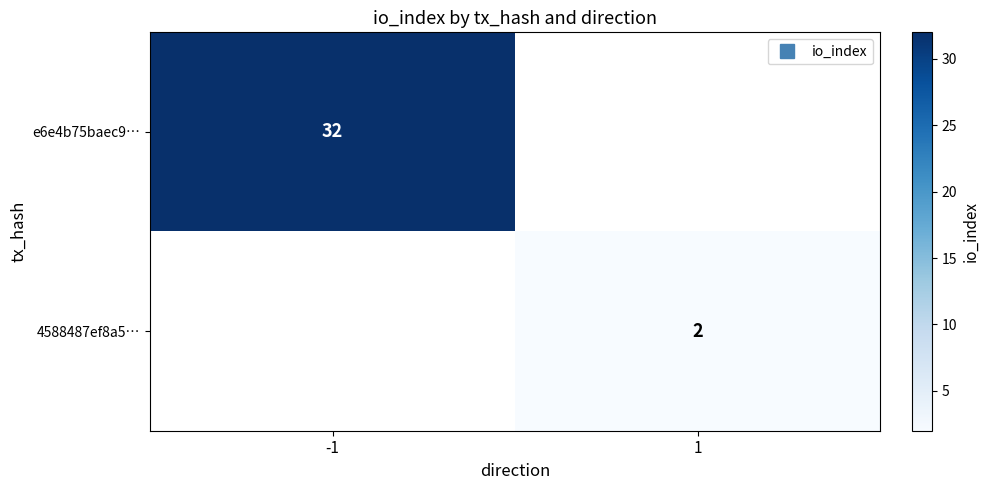

Rank the series by their average value, from lowest to highest.

e6e4b75baec9…, 4588487ef8a5…